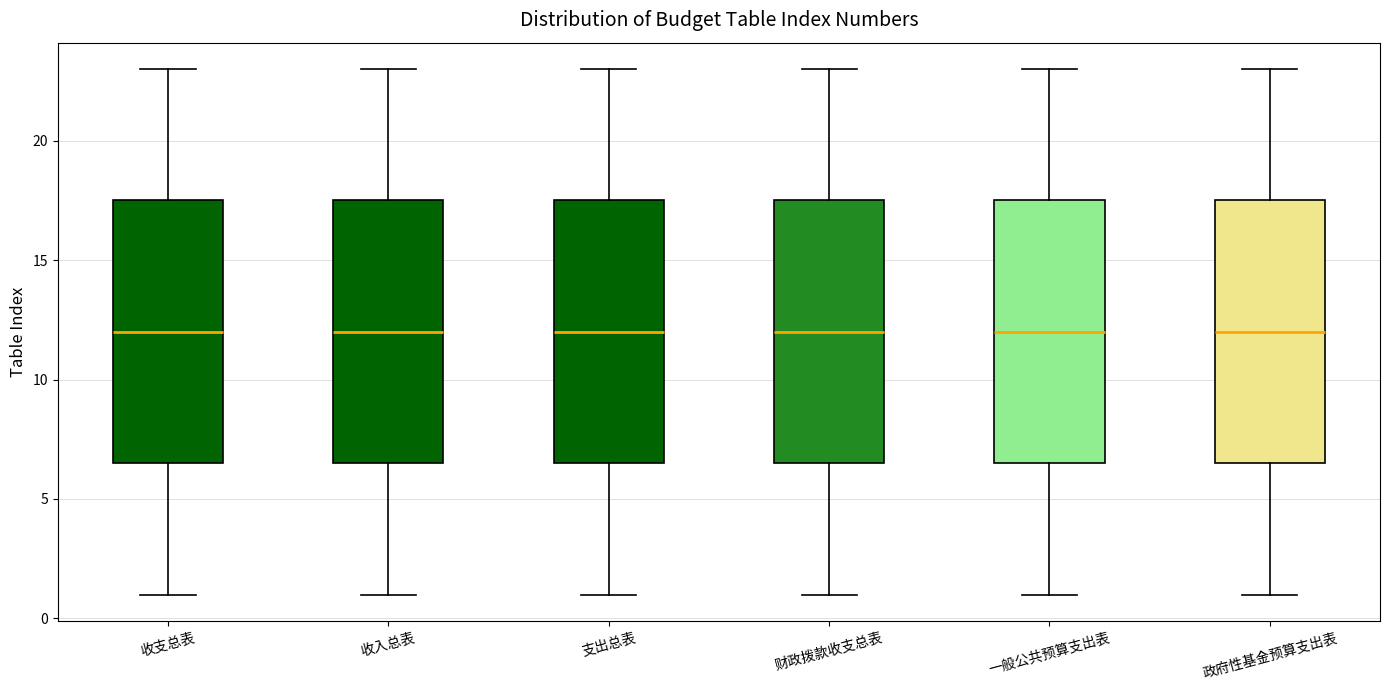

Reading left to right, transcribe this box plot: for each box, give where its median line is, the range the box spans, and where its two whiskers end, as read against the y-axis. The values are not printed on the chart, so give them approximately, as read against the axis.

收支总表: median 12.0, box 6.5 to 17.5, whiskers 1.0 to 23.0
收入总表: median 12.0, box 6.5 to 17.5, whiskers 1.0 to 23.0
支出总表: median 12.0, box 6.5 to 17.5, whiskers 1.0 to 23.0
财政拨款收支总表: median 12.0, box 6.5 to 17.5, whiskers 1.0 to 23.0
一般公共预算支出表: median 12.0, box 6.5 to 17.5, whiskers 1.0 to 23.0
政府性基金预算支出表: median 12.0, box 6.5 to 17.5, whiskers 1.0 to 23.0